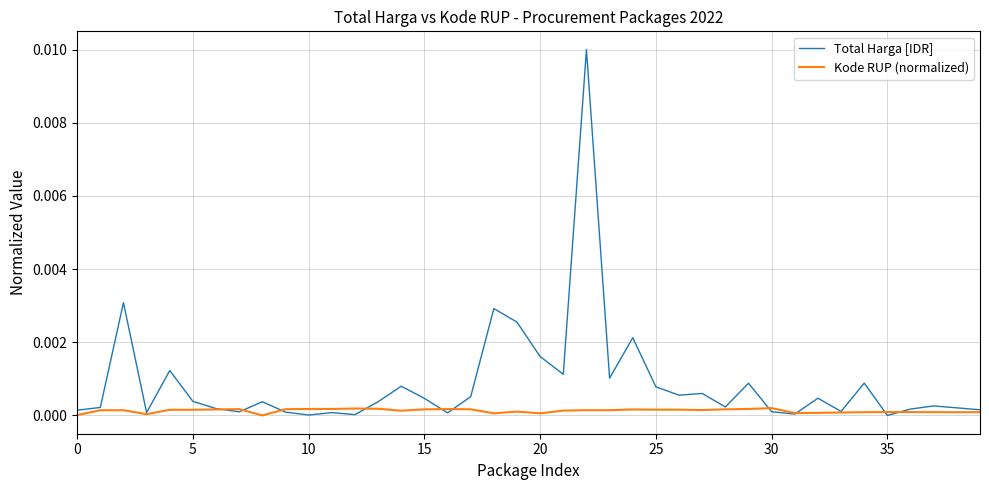

List the series in order of their peak value, lowest first.

Kode RUP (normalized), Total Harga [IDR]